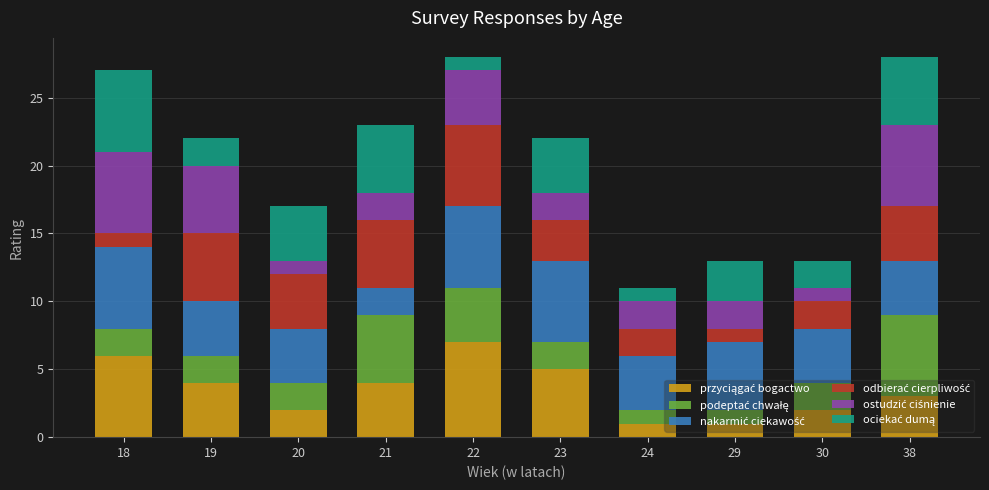

How many distinct data groups are displayed?

6